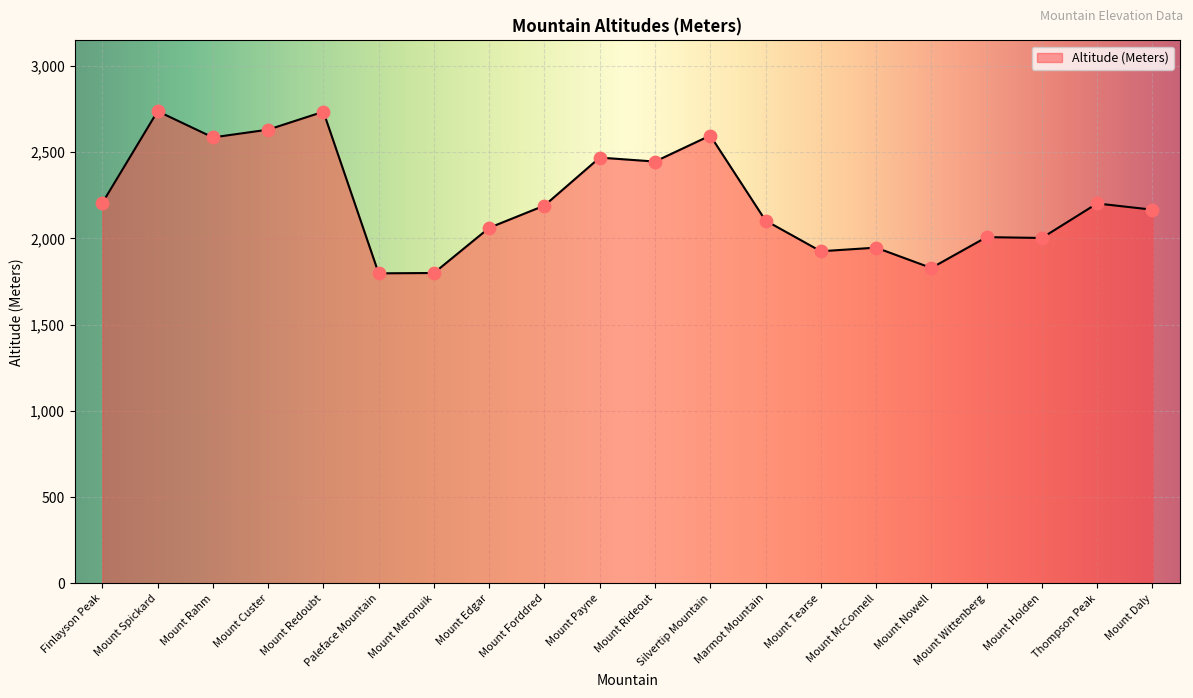

Approximately how many times larger is the value at Mount Payne compared to Mount Tearse?

1.3